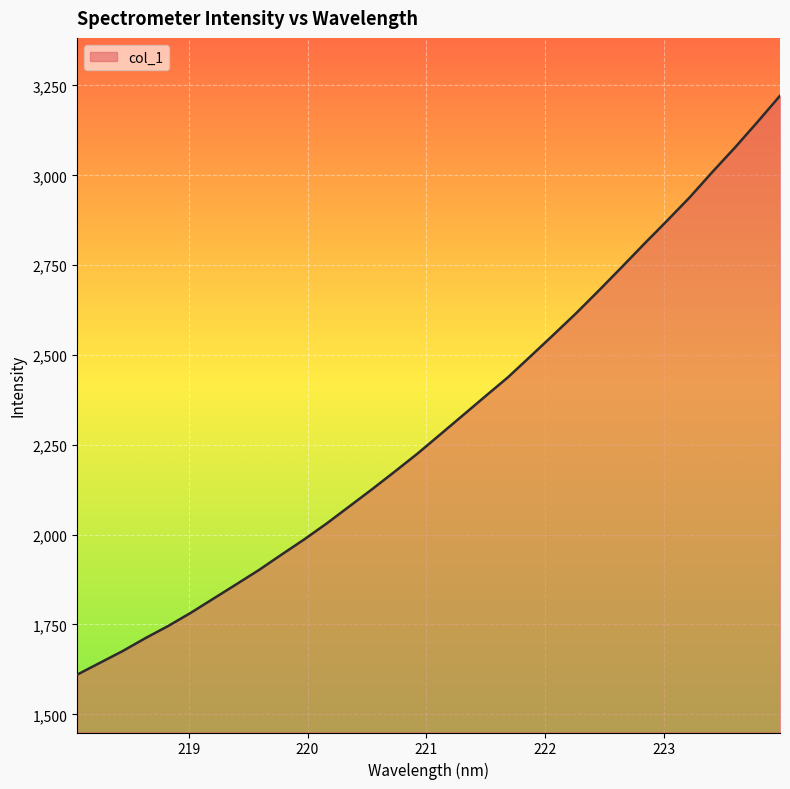

What is the maximum value shown in the chart?

3221.4